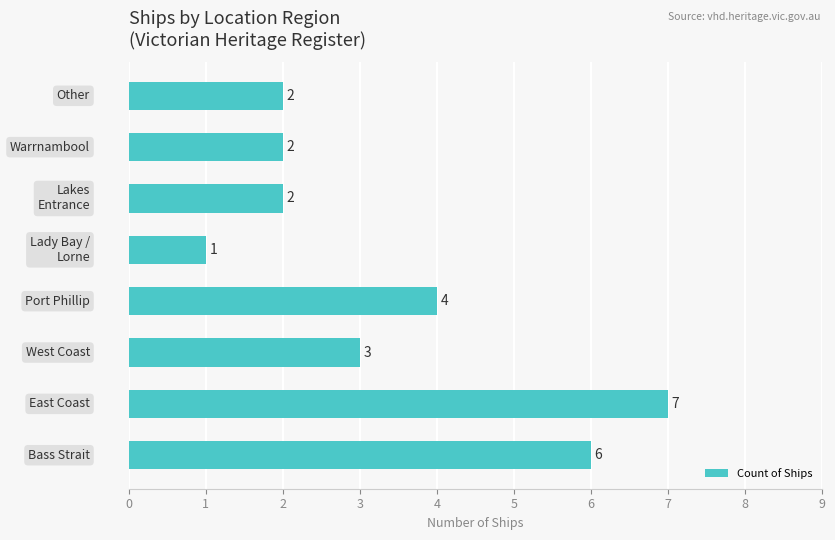

What is the average value?

3